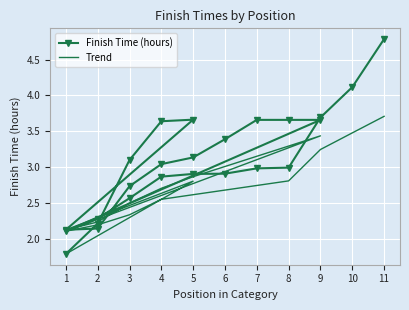

What is the greatest value displayed?

4.8